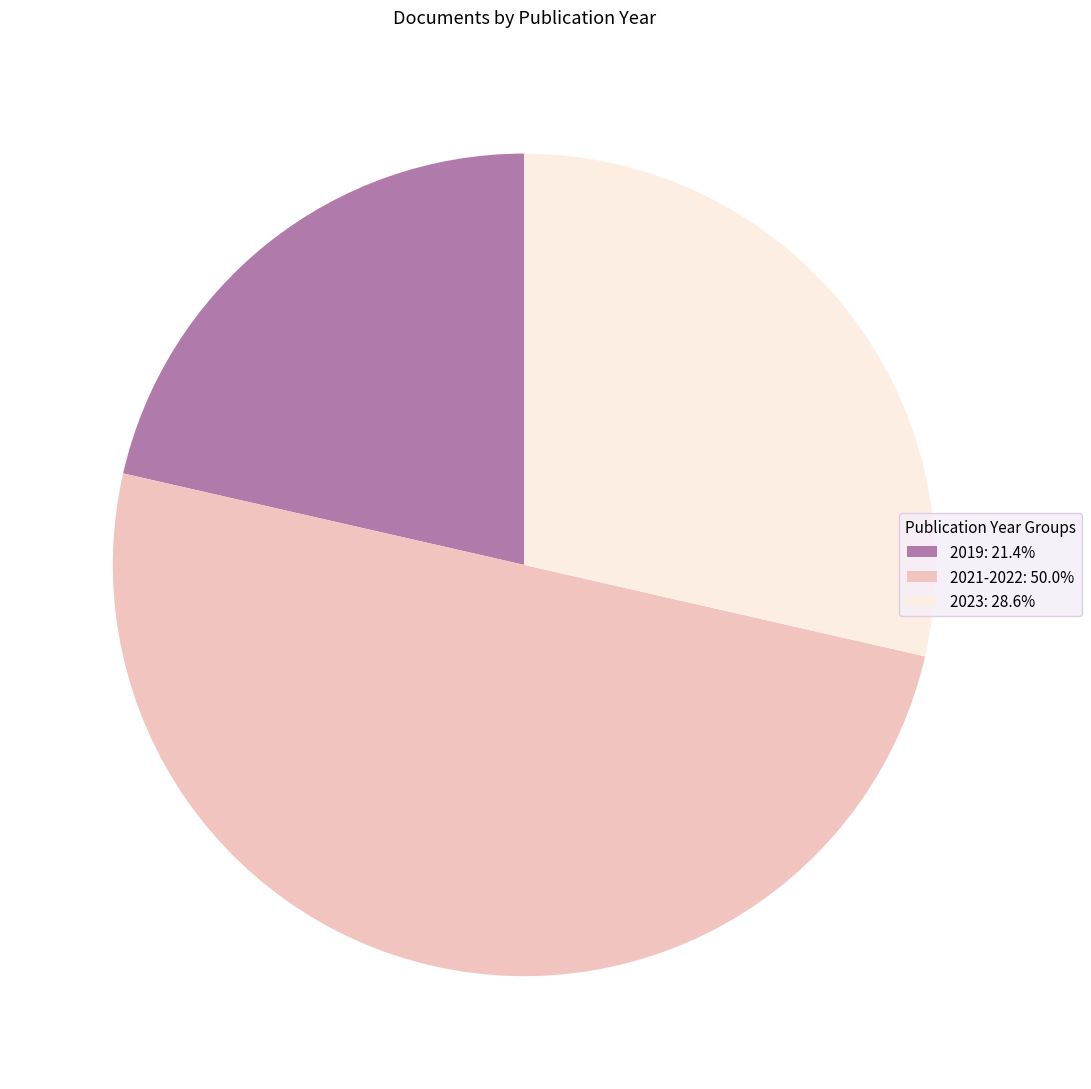

Which category has the biggest portion of the pie?

2021-2022